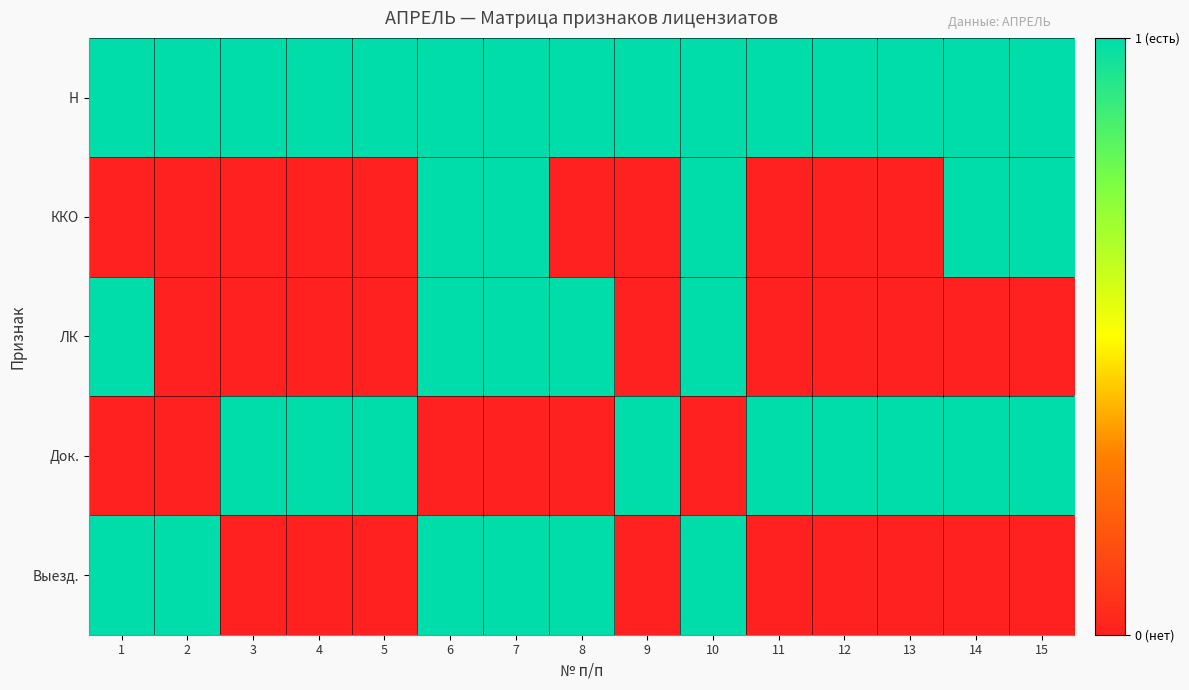

Which series has the largest range (max minus min)?

ККО